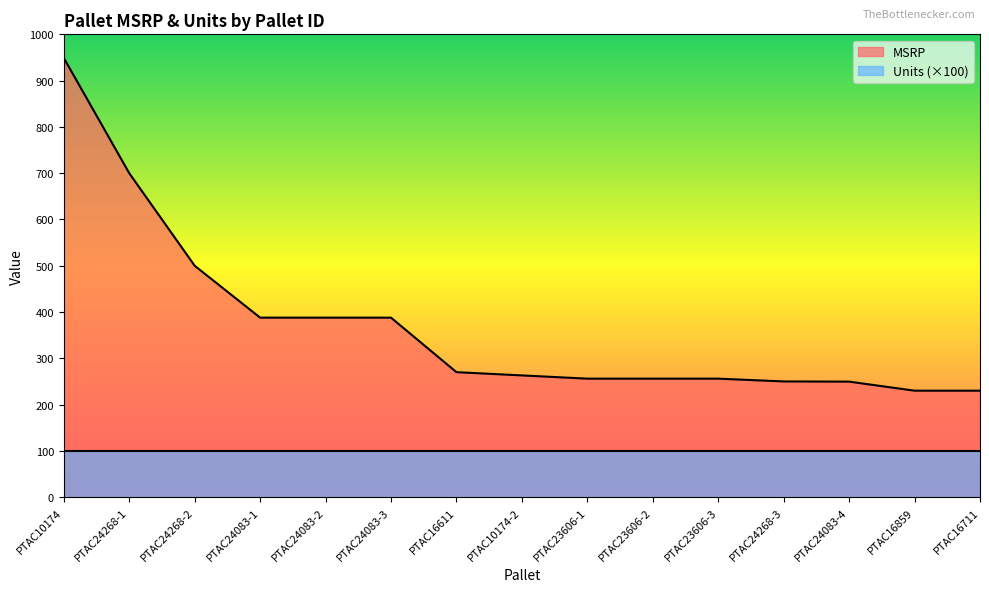

Is it true that the value at PTAC10174 is 949.0?

True